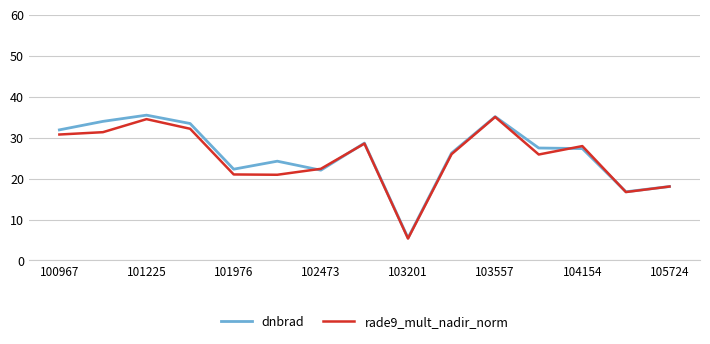

What is the highest value of the dnbrad series?

35.5